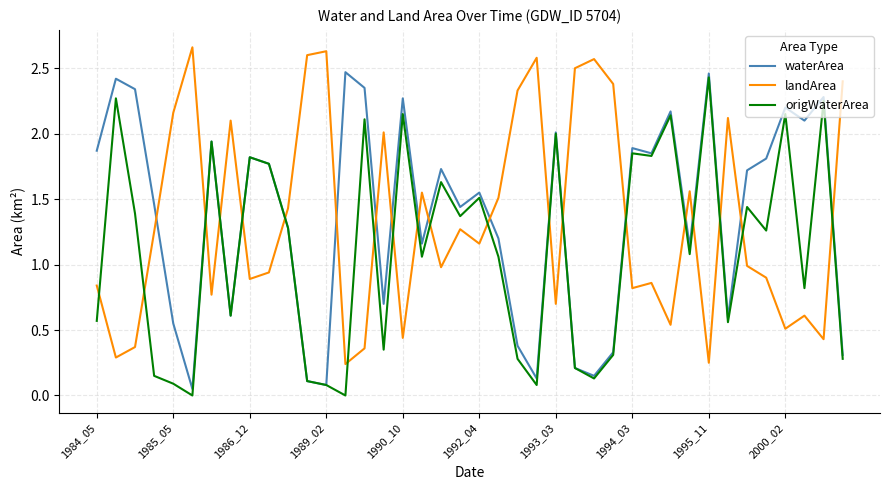

True or false: origWaterArea and landArea intersect in this chart.

True